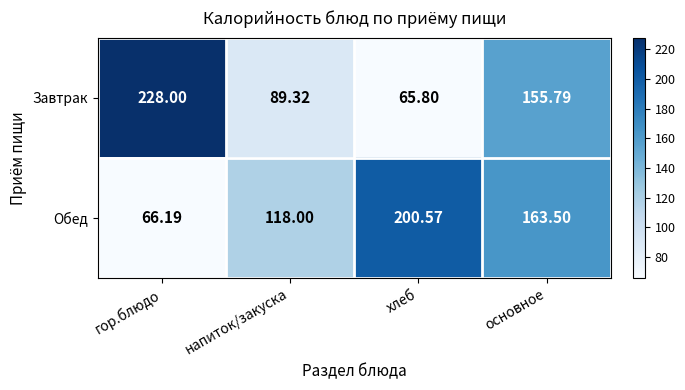

Where is Завтрак nearest to the value 146?

основное